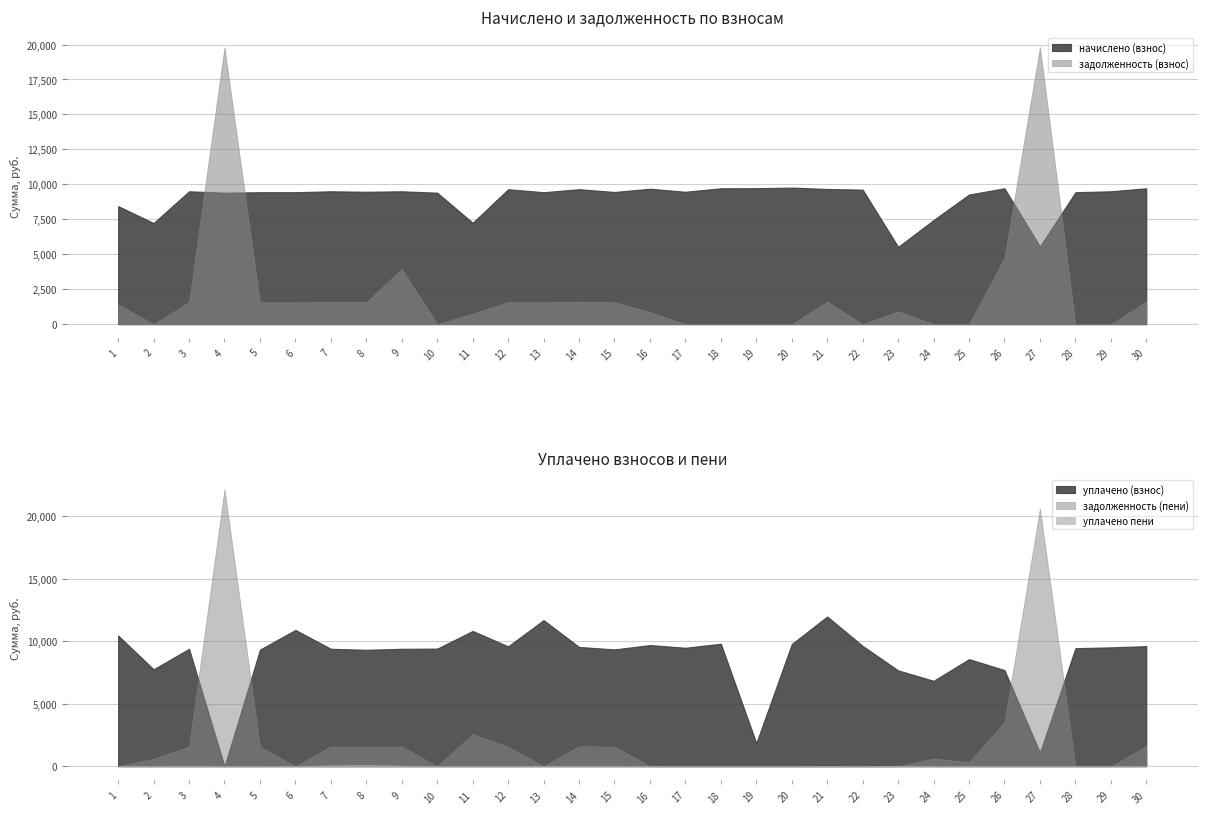

Between 4 and 19, which is larger?

19